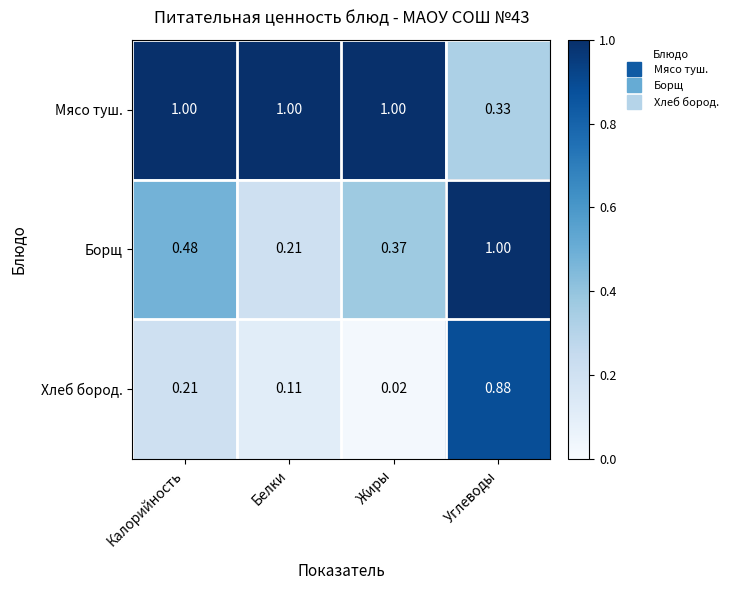

List the series in order of their overall mean, lowest first.

Хлеб бород., Борщ, Мясо туш.